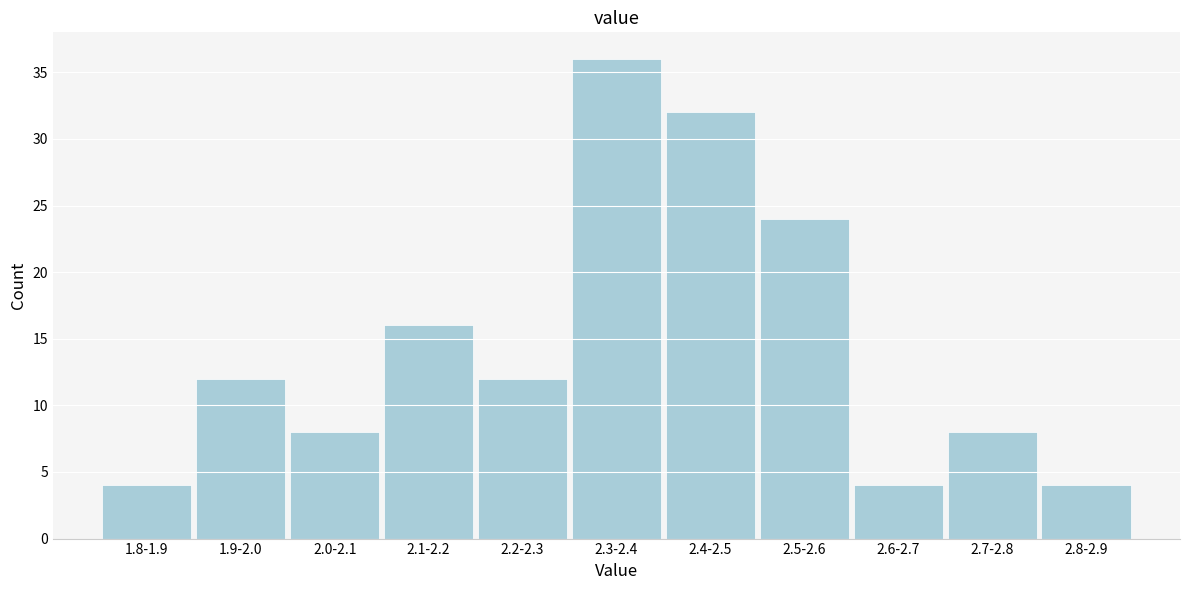

Reading right to left, transcribe all the data shown in this chart.

2.8-2.9=4	2.7-2.8=8	2.6-2.7=4	2.5-2.6=24	2.4-2.5=32	2.3-2.4=36	2.2-2.3=12	2.1-2.2=16	2.0-2.1=8	1.9-2.0=12	1.8-1.9=4